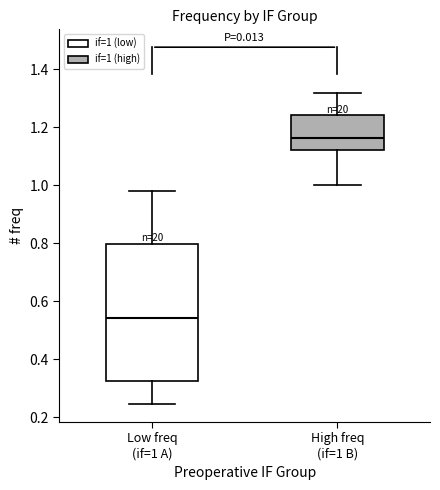

Reading left to right, transcribe this box plot: for each box, give where its median line is, the range the box spans, and where its two whiskers end, as read against the y-axis. The values are not printed on the chart, so give them approximately, as read against the axis.

Low freq (if=1 A): median 0.54, box 0.32 to 0.80, whiskers 0.24 to 0.98
High freq (if=1 B): median 1.16, box 1.12 to 1.24, whiskers 1.00 to 1.32